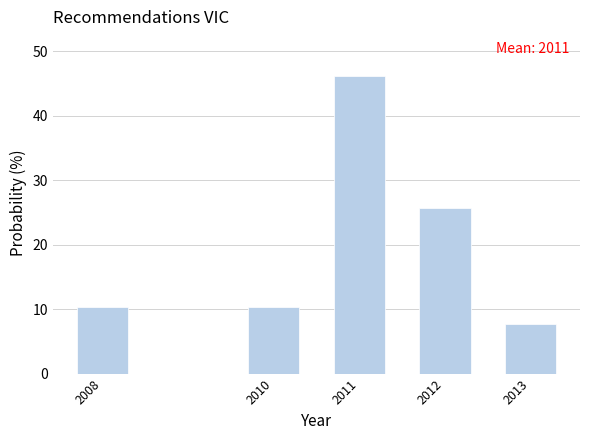

Reading right to left, what are all the values shown in this chart?

7.7	25.6	46.2	10.3	10.3